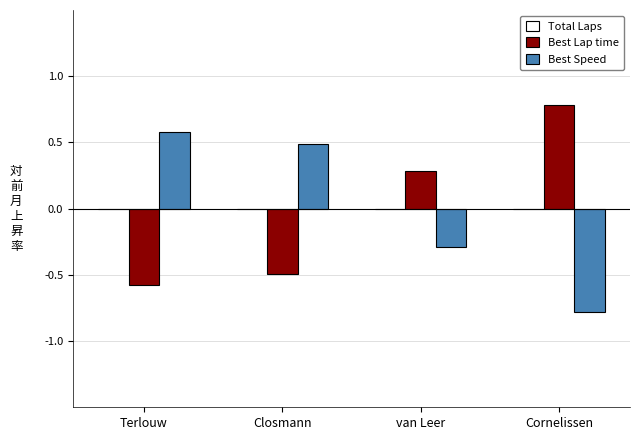

What position from the right is van Leer?

2